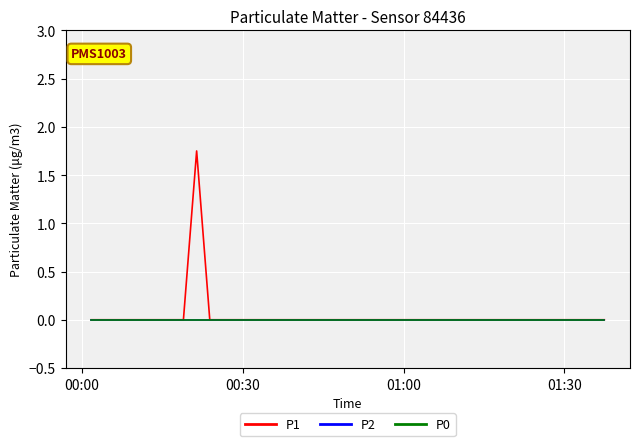

Is this an area chart (filled region under the line)?

No